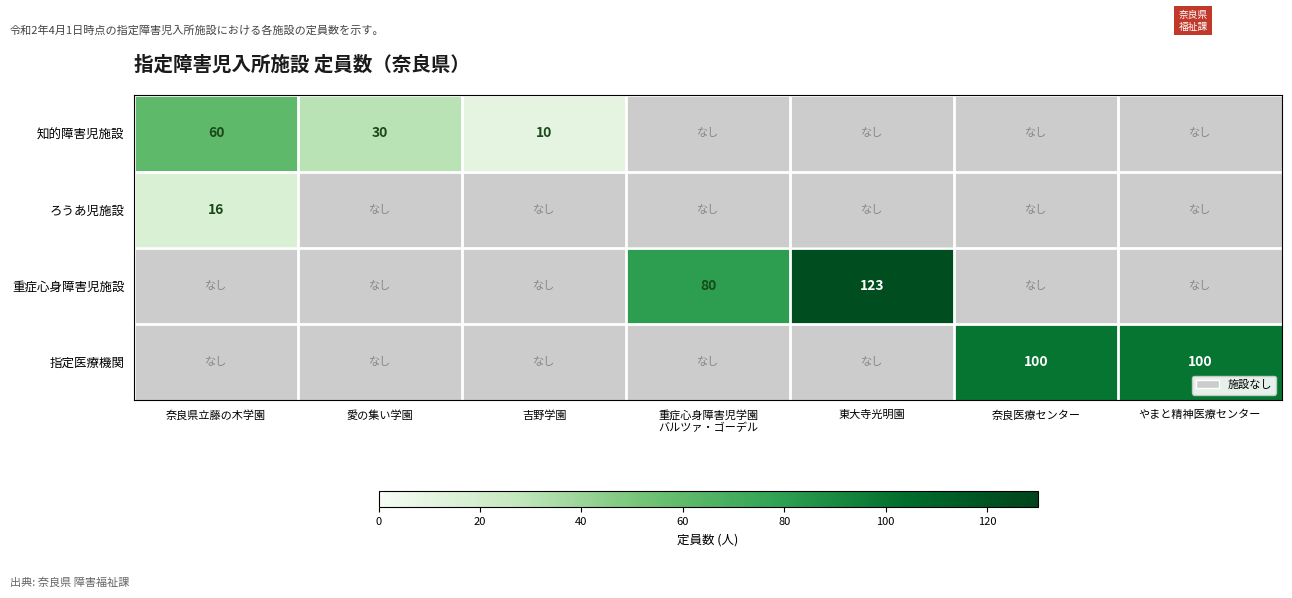

The 知的障害児施設 series shows 6 at 吉野学園. True or false?

False